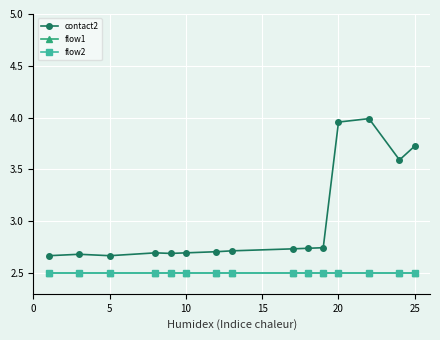

What is the average value of the flow2 series?

2.5